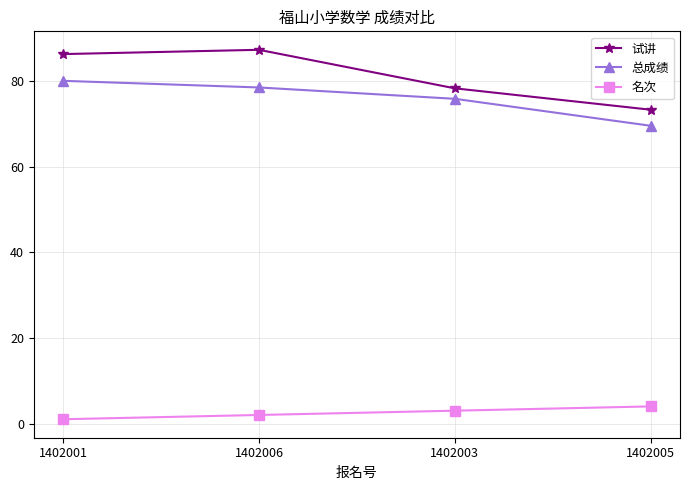

Which series has the widest spread of values?

试讲